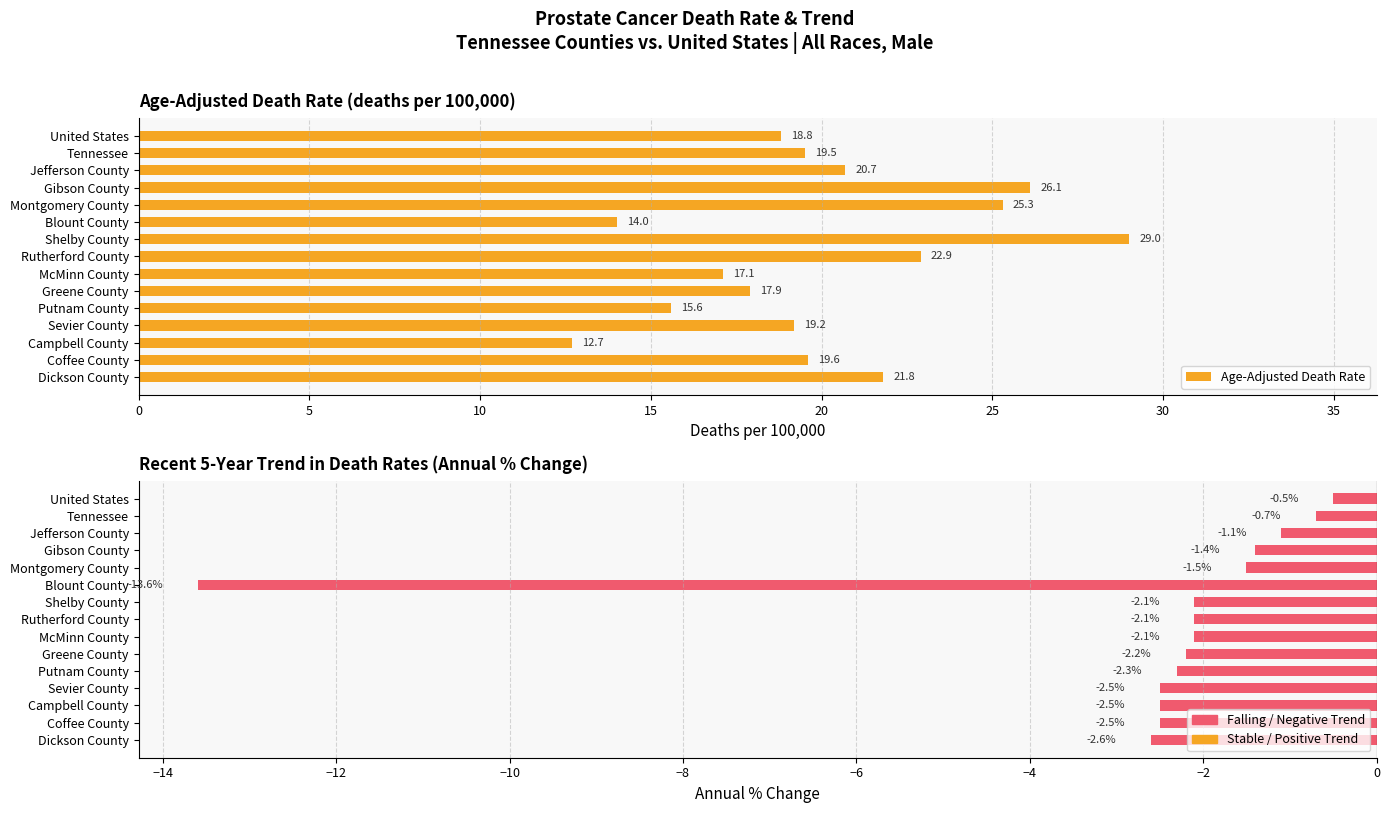

Reading left to right, list all the values displayed in this chart.

Age-Adjusted Death Rate: 21.8	19.6	12.7	19.2	15.6	17.9	17.1	22.9	29.0	14.0	25.3	26.1	20.7	19.5	18.8
Recent 5-Year Trend: -2.6	-2.5	-2.5	-2.5	-2.3	-2.2	-2.1	-2.1	-2.1	-13.6	-1.5	-1.4	-1.1	-0.7	-0.5